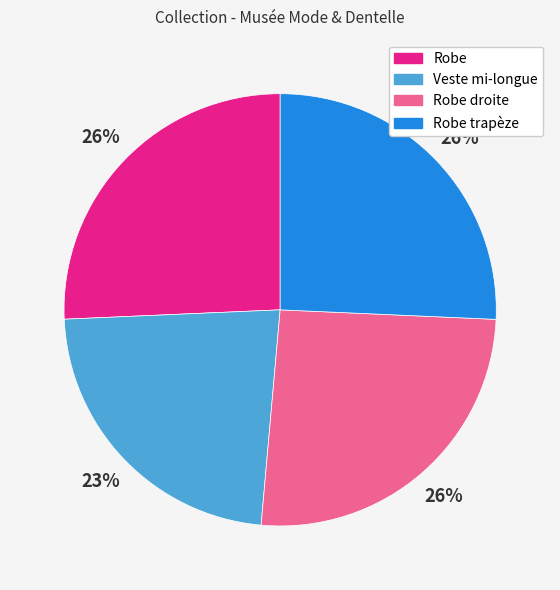

Does Robe account for over 50% of the chart?

No